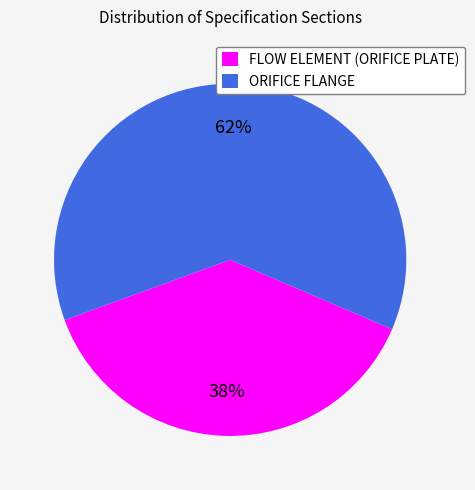

To the nearest percent, what is the difference between the largest and smallest slice percentages?

24%